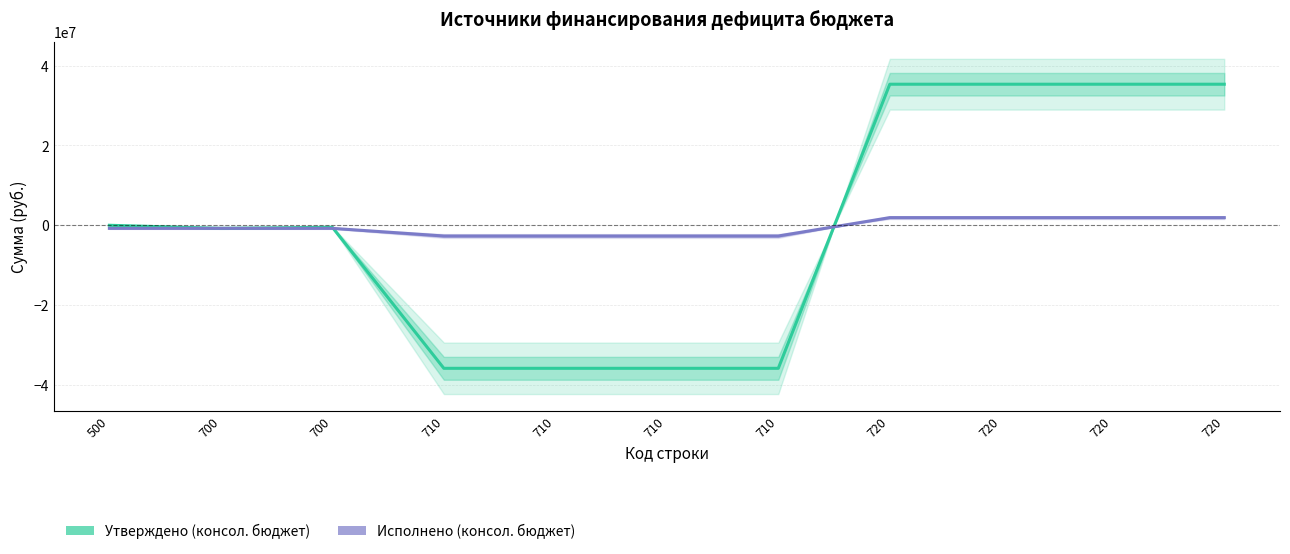

How many negative values does the Исполнено (консол. бюджет) series have?

7